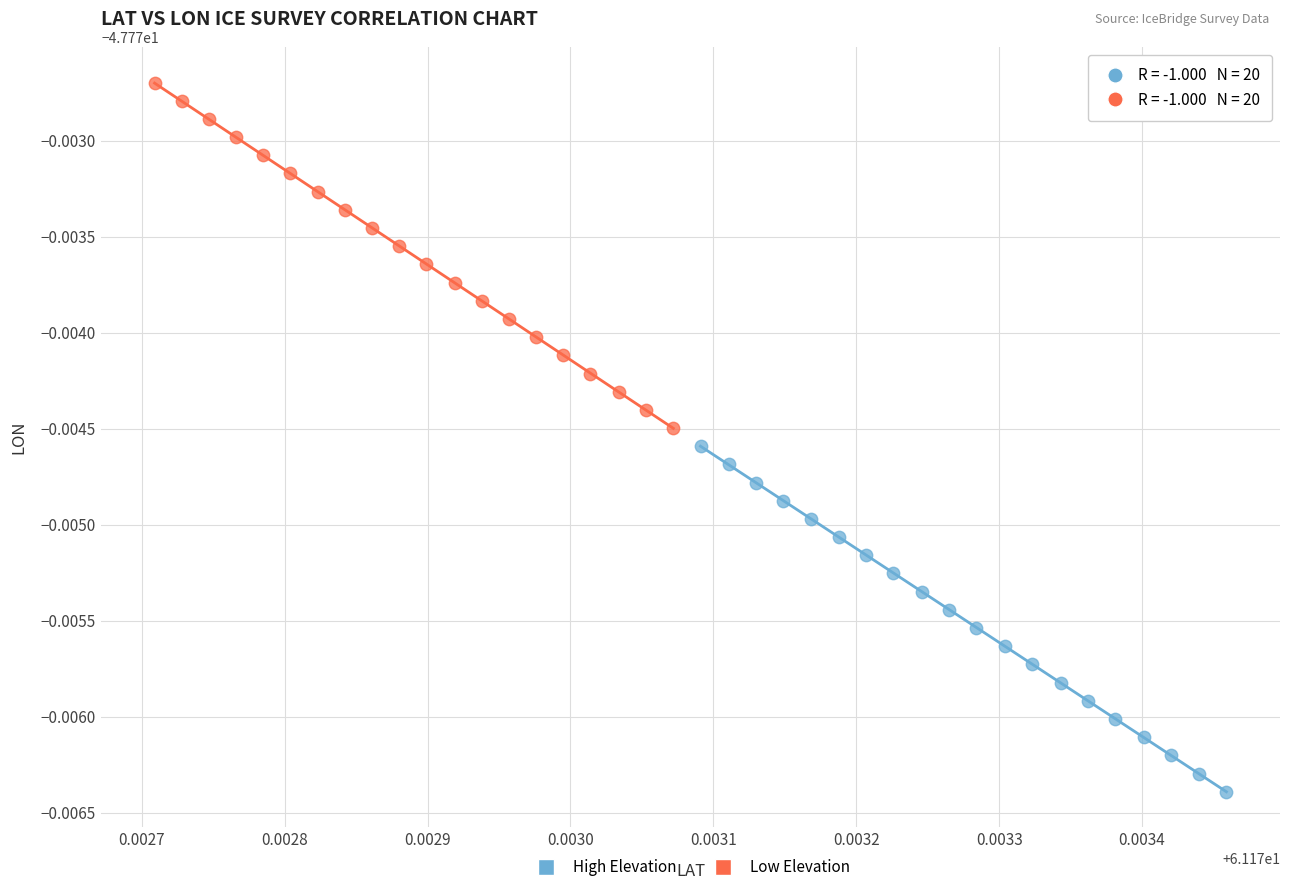

Which series contains the highest Y value?

Low Elevation